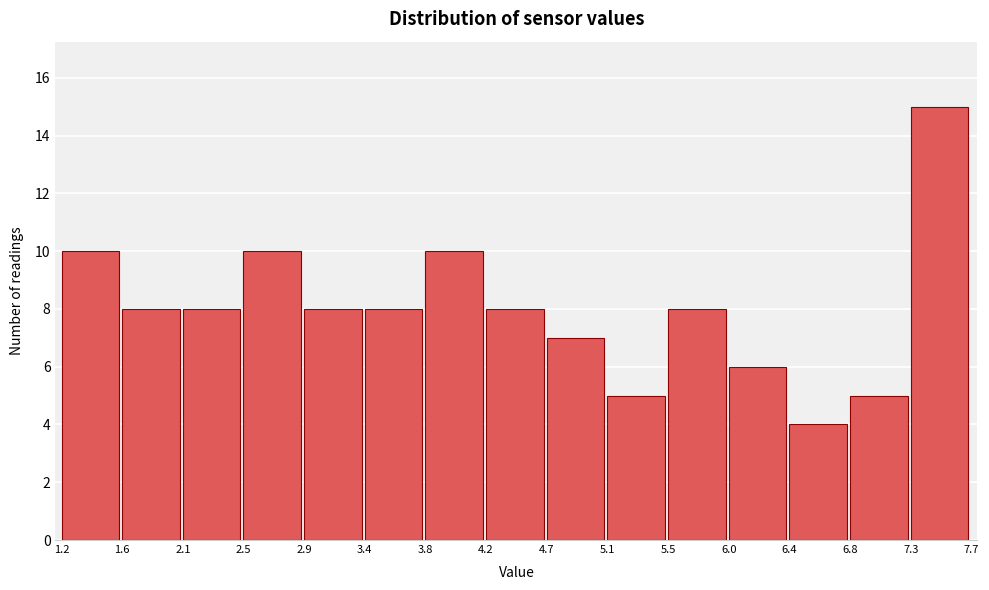

Which range on the x-axis has the tallest bar?

7.3 to 7.7